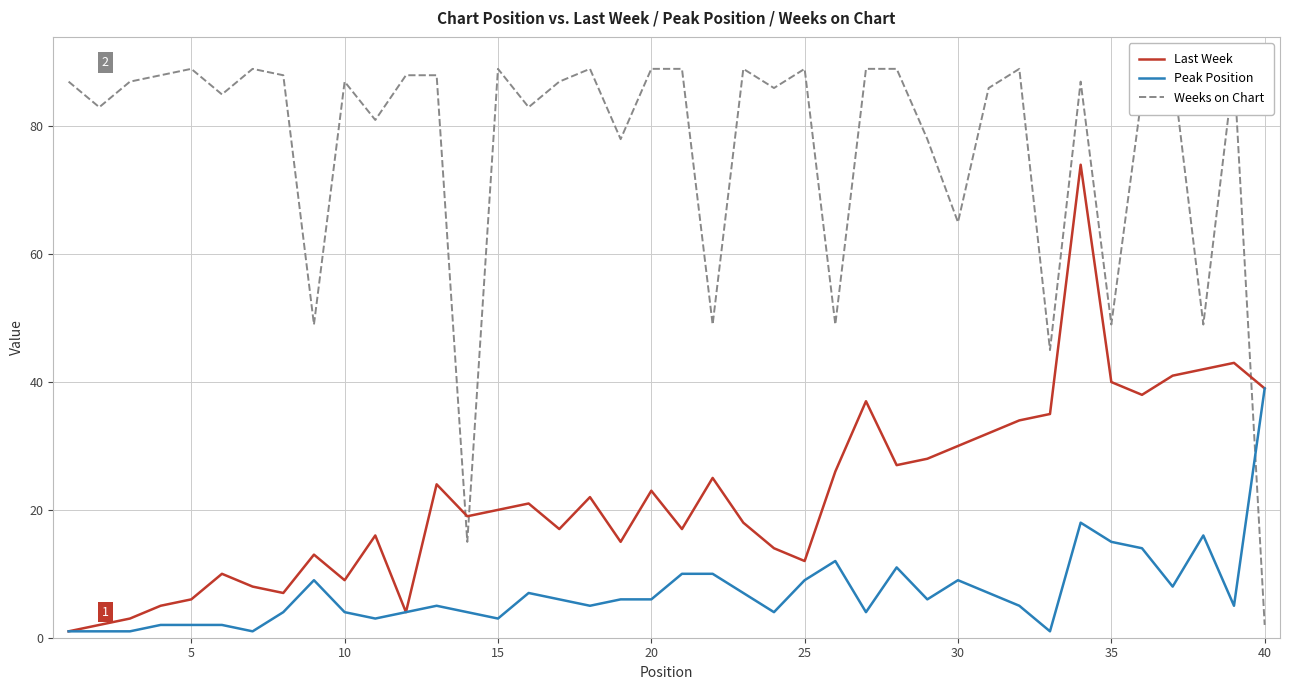

What is the maximum value shown in the chart?

89